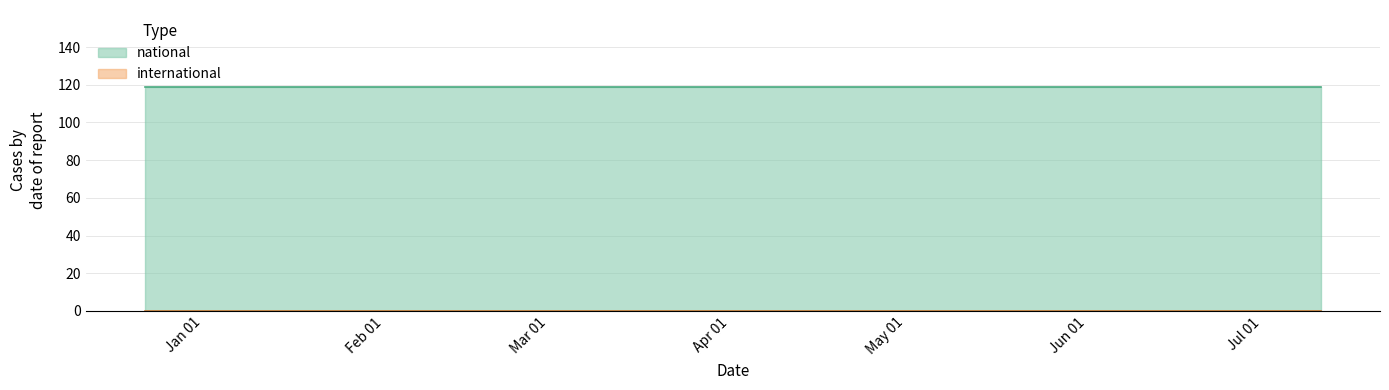

Count the number of data series in this chart.

2